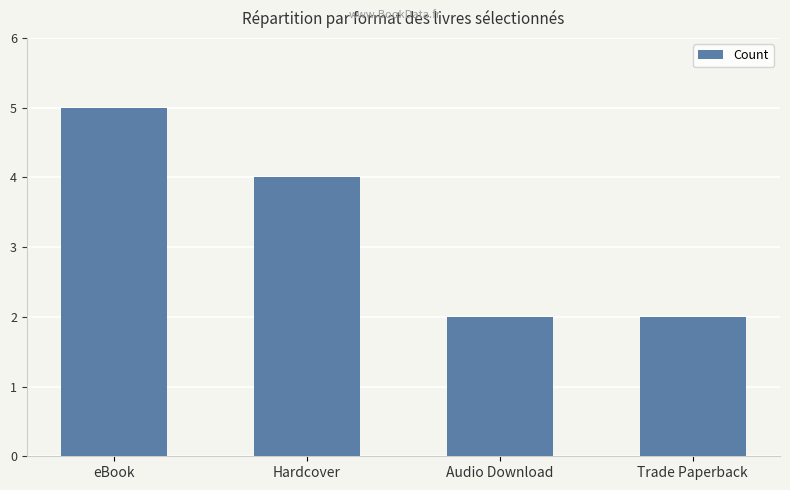

Are the bars grouped side by side (vs. stacked)?

No